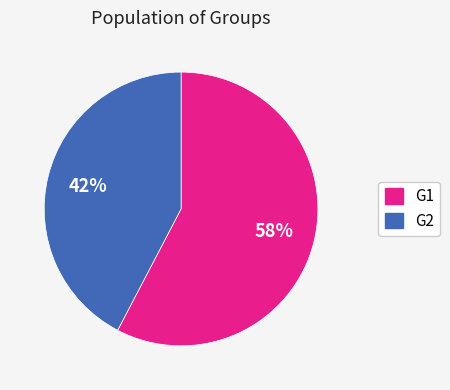

Rank the categories by value from lowest to highest.

G2, G1